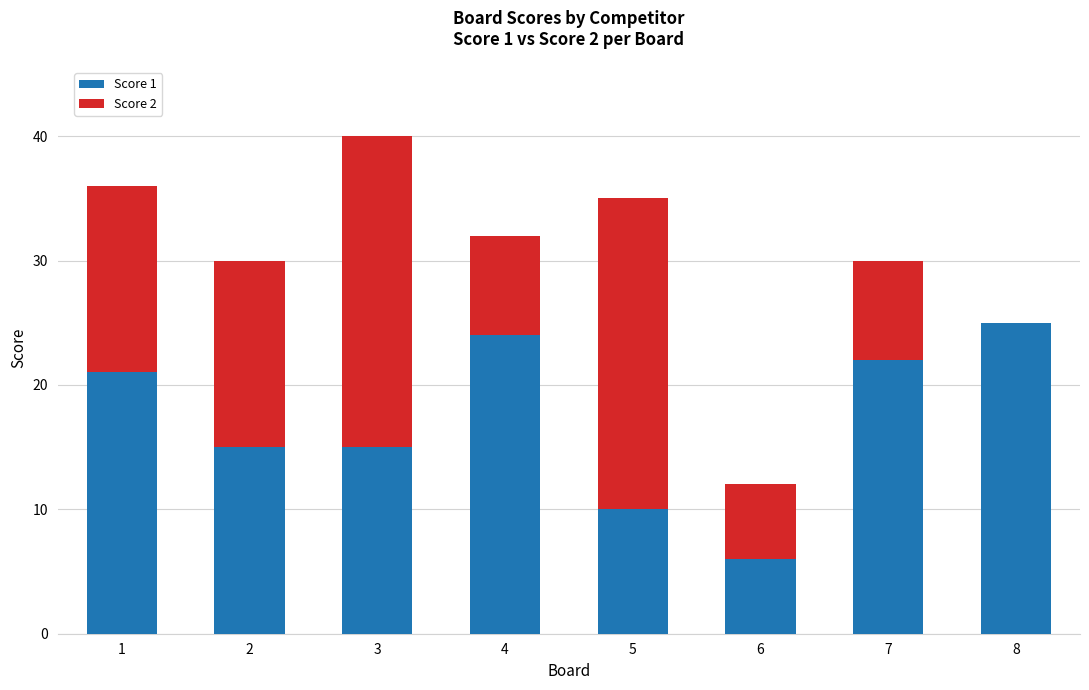

What is the maximum value for Score 1?

25